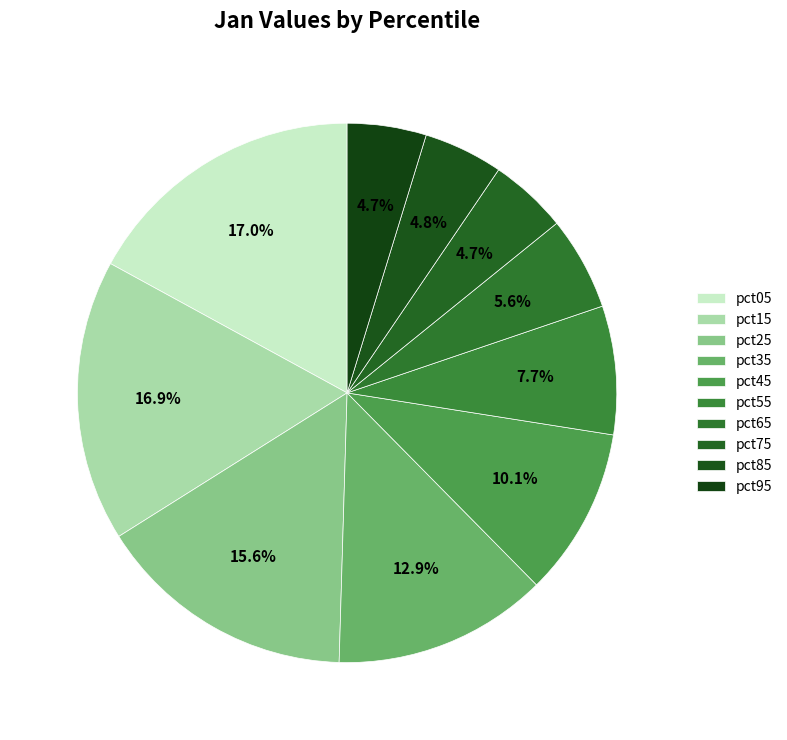

The pct75 slice represents 5% of the pie. True or false?

True